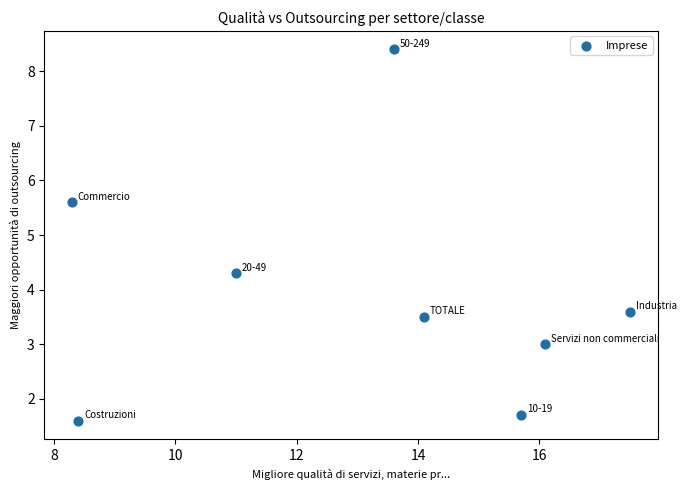

What Y value in the scatter plot is closest to 5?

5.6